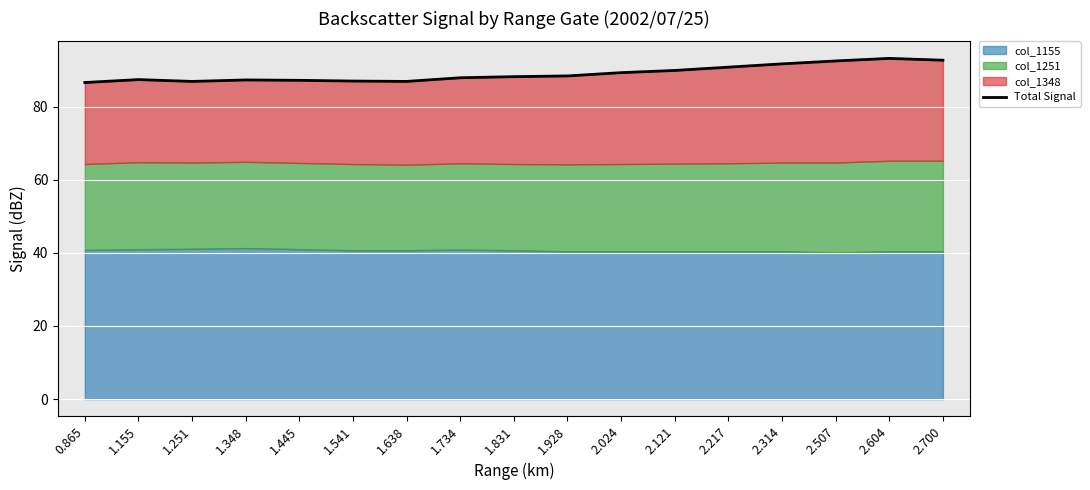

What is the difference between the values at 1.155 and 1.734?

0.5